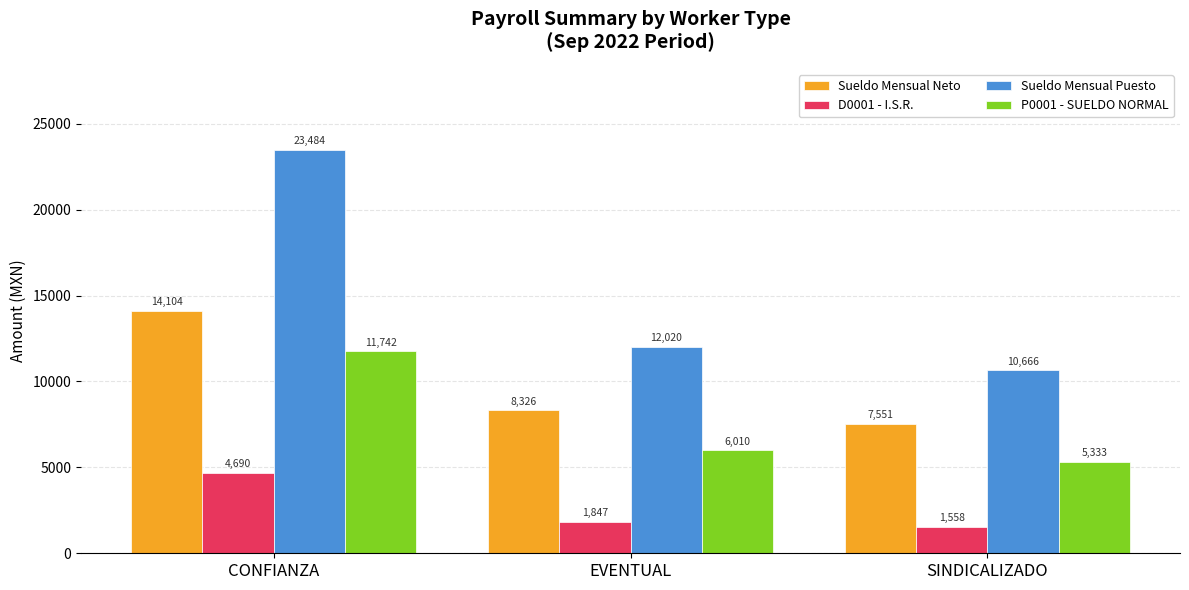

How many groups of bars are there?

3